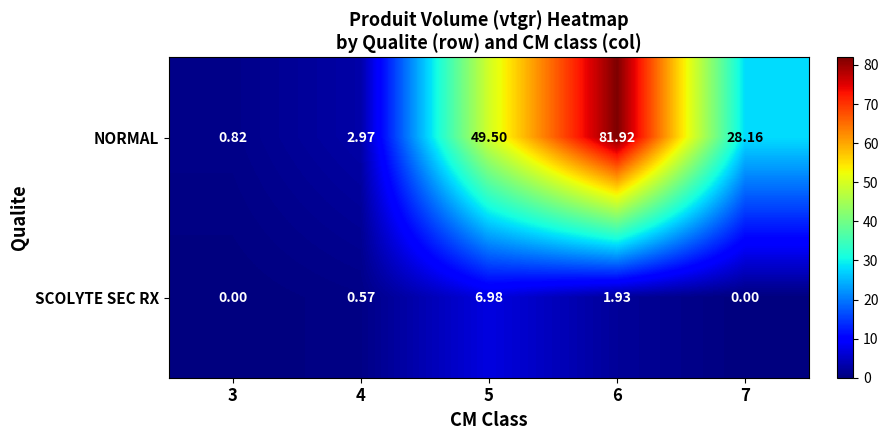

Rank the series at 7 from highest to lowest value.

NORMAL, SCOLYTE SEC RX